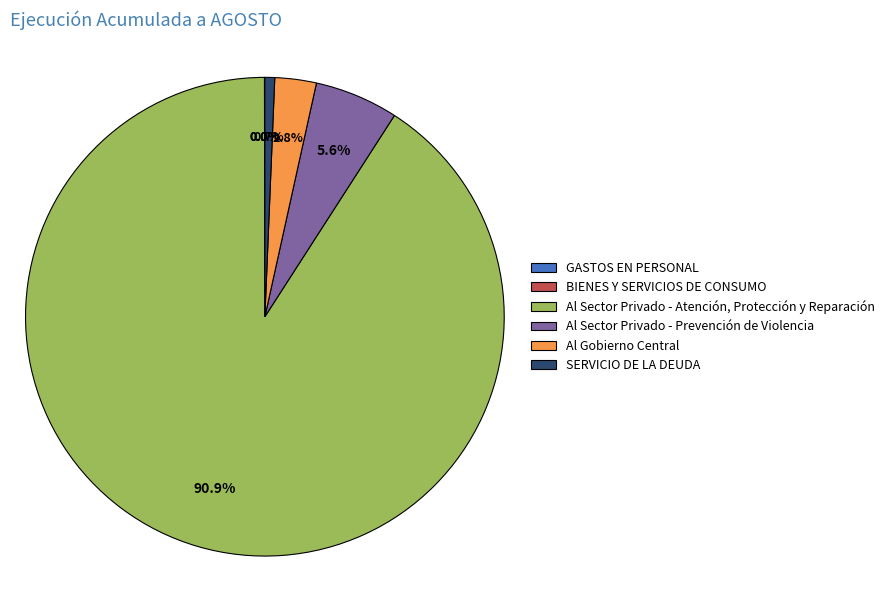

Between Al Sector Privado - Atención, Protección y Reparación and SERVICIO DE LA DEUDA, which is larger?

Al Sector Privado - Atención, Protección y Reparación